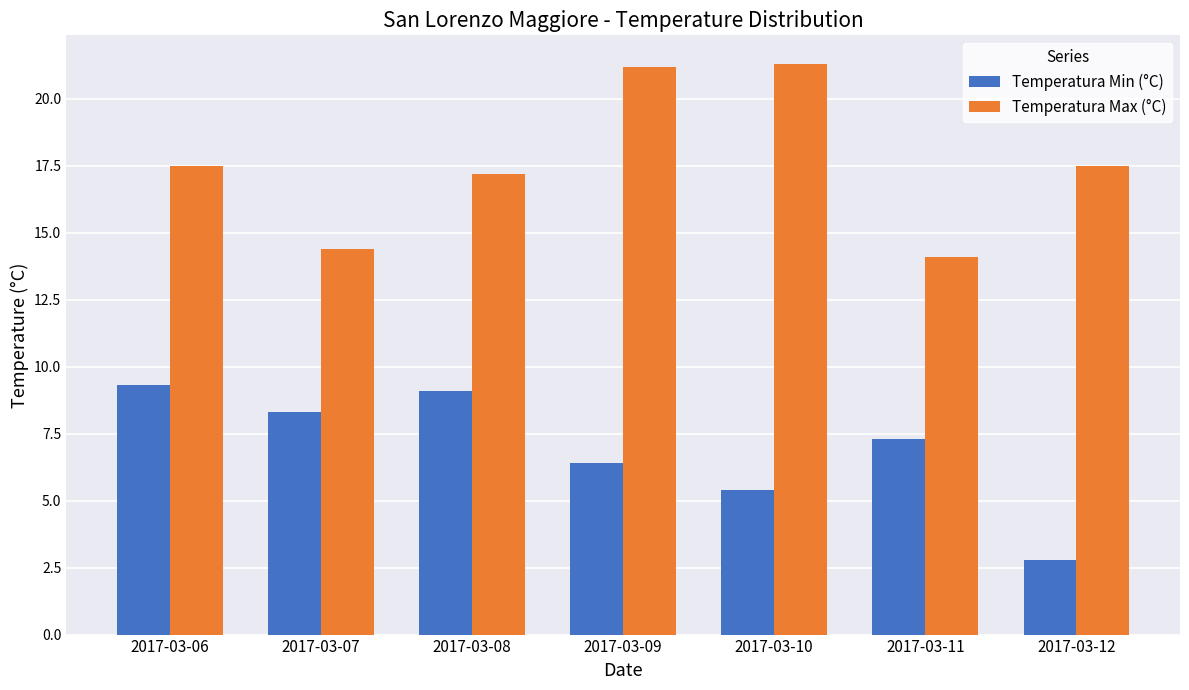

What is the total value across all series at 2017-03-12?

20.3